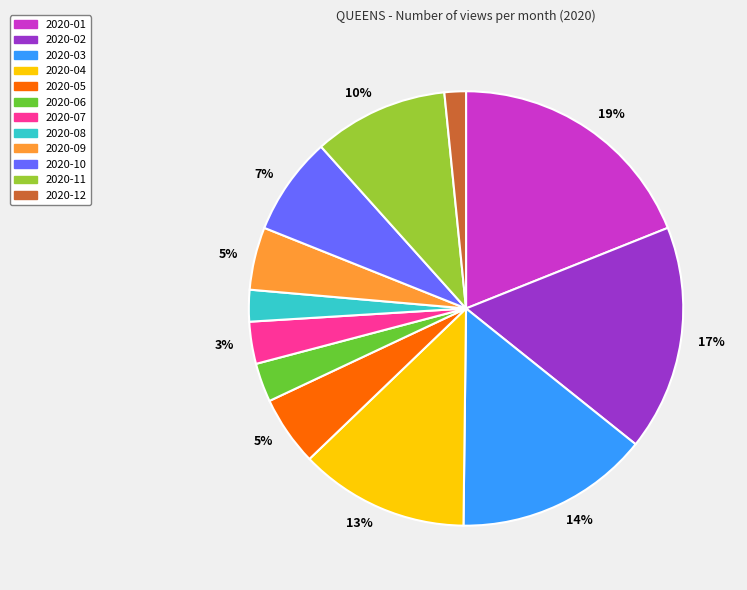

What percentage is the 2020-09 slice, to the nearest percent?

5%